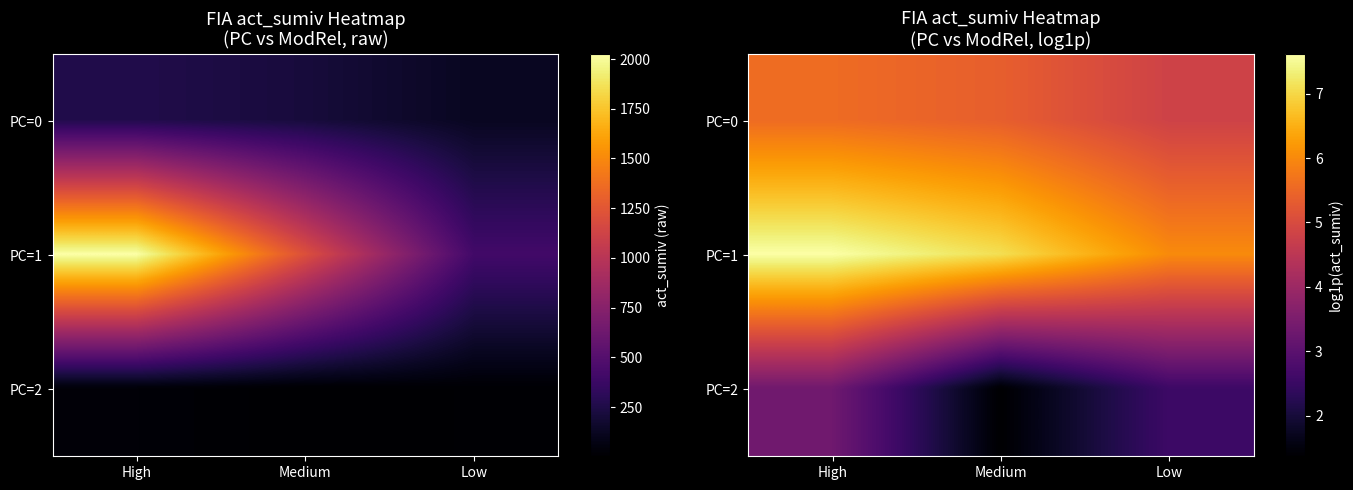

The value of PC=2 at Medium is 1.4. True or false?

True